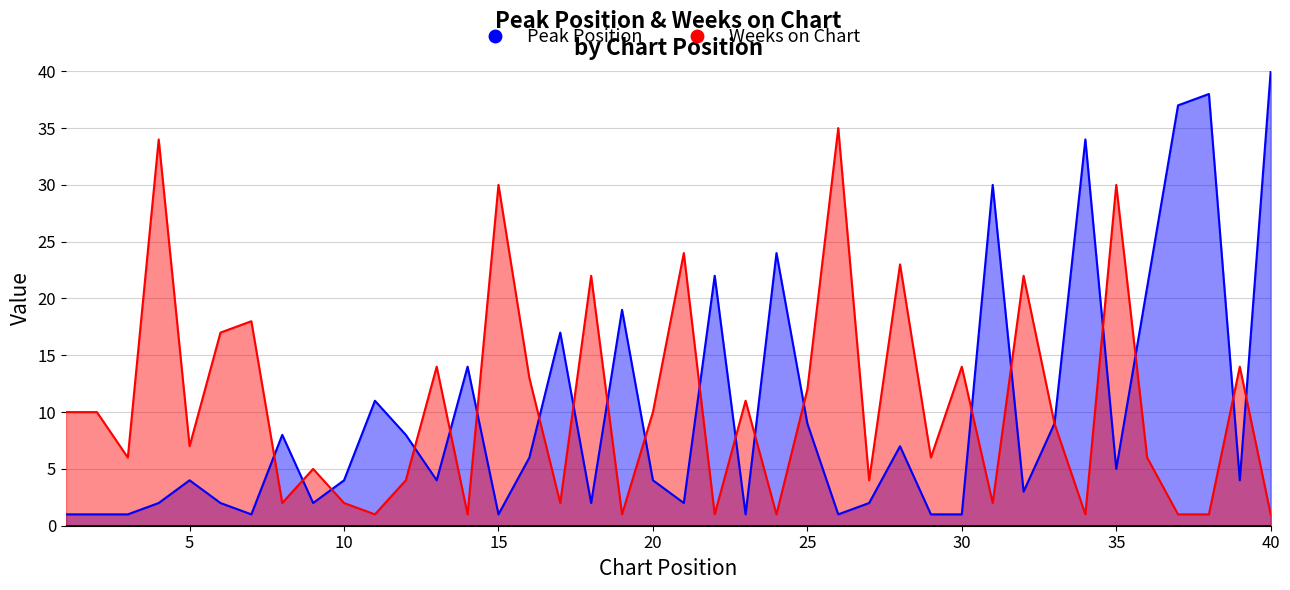

Between 25 and 26, which series saw the biggest shift?

Weeks on Chart